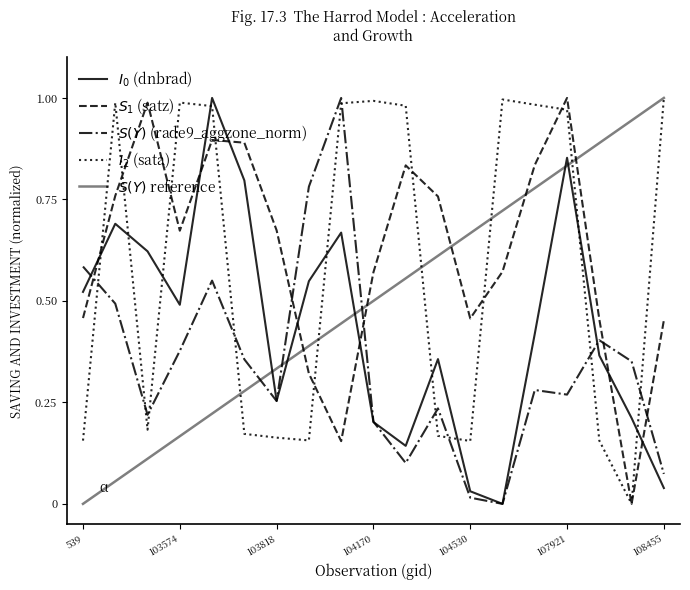

True or false: $S(Y)$ reference and $I_0$ (dnbrad) intersect in this chart.

True